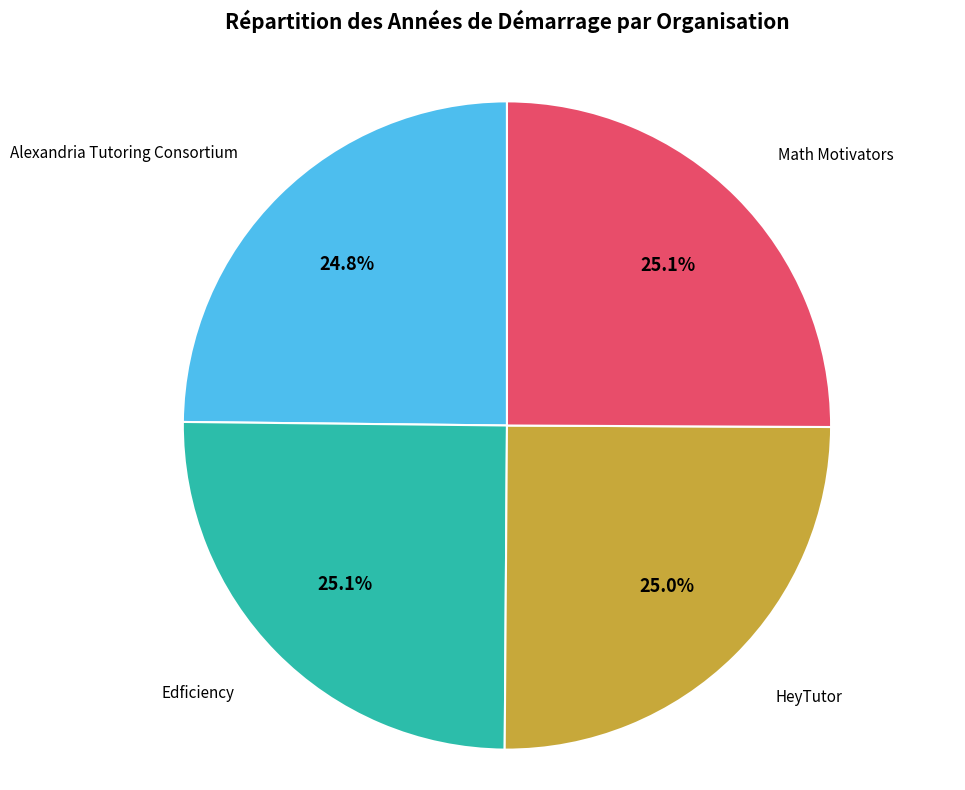

Combined, what portion of the pie is HeyTutor and Math Motivators?

50.1%